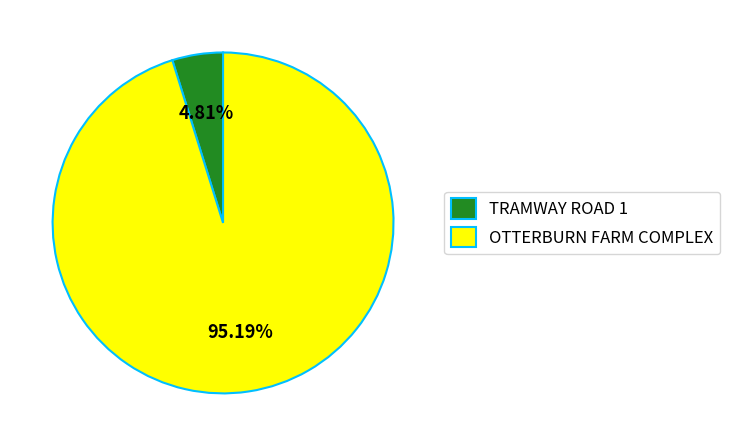

To the nearest percent, what portion does TRAMWAY ROAD 1 represent?

5%